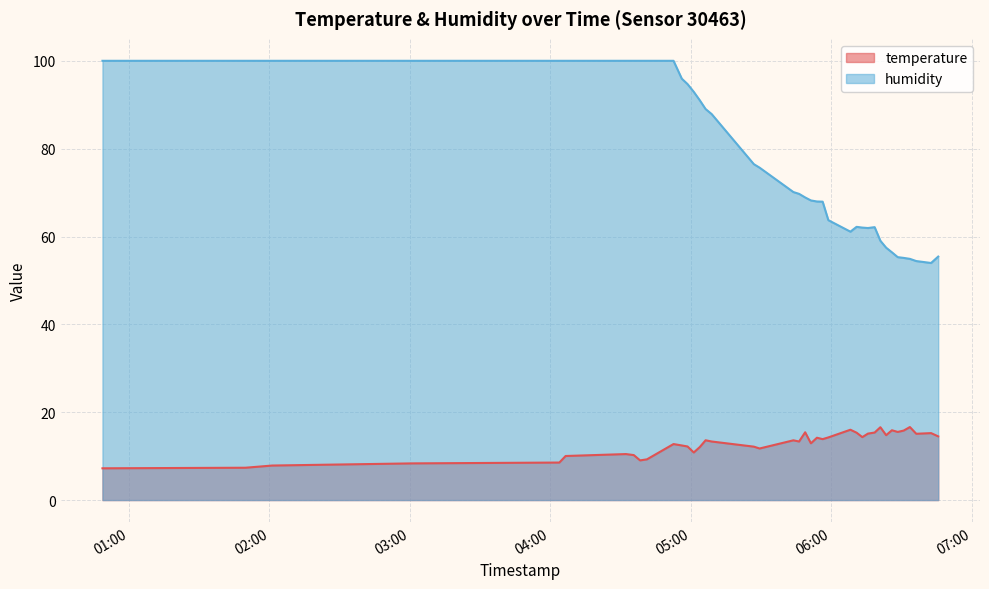

What is the spread (max minus min) of values at 2023-05-11T05:48:53?

53.5